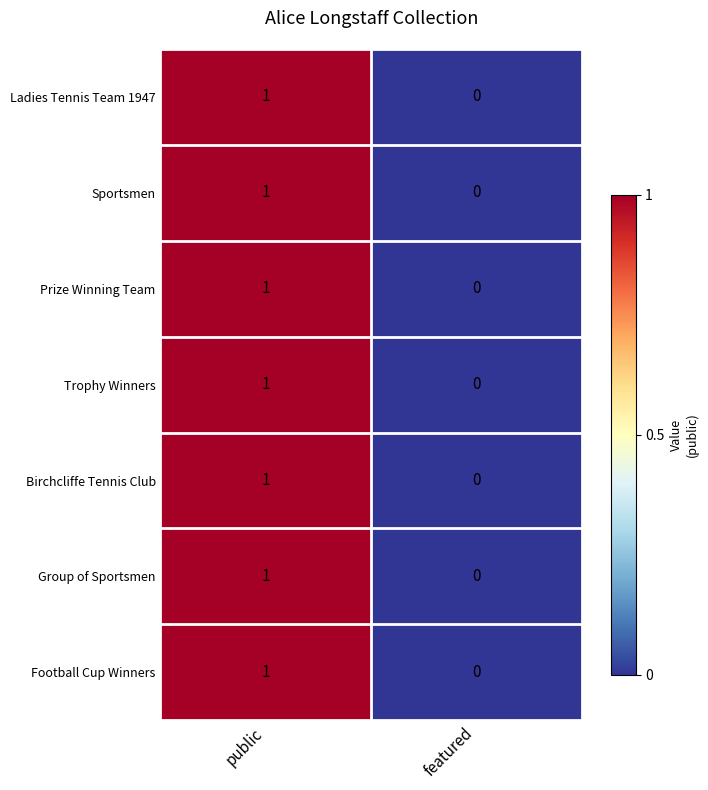

Rank the categories by Group of Sportsmen value from lowest to highest.

featured, public